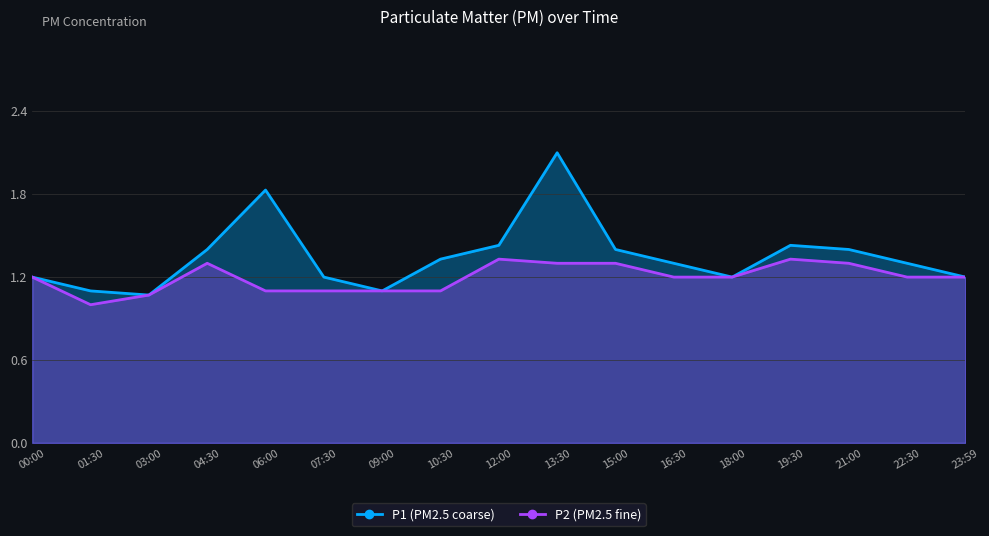

What is the label of the 1st point from the right?

23:59